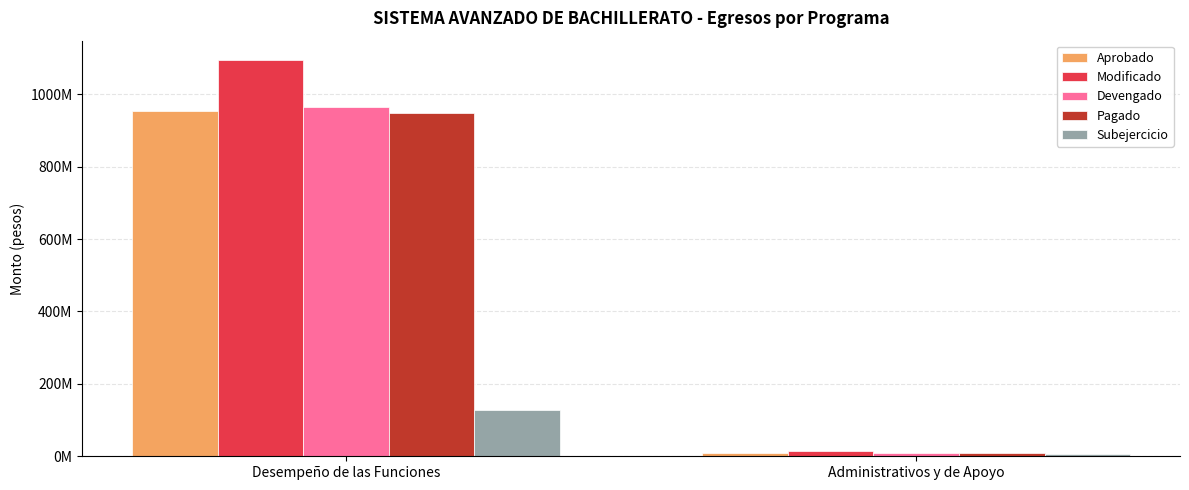

Read the Modificado value at Administrativos y de Apoyo.

13502517.5